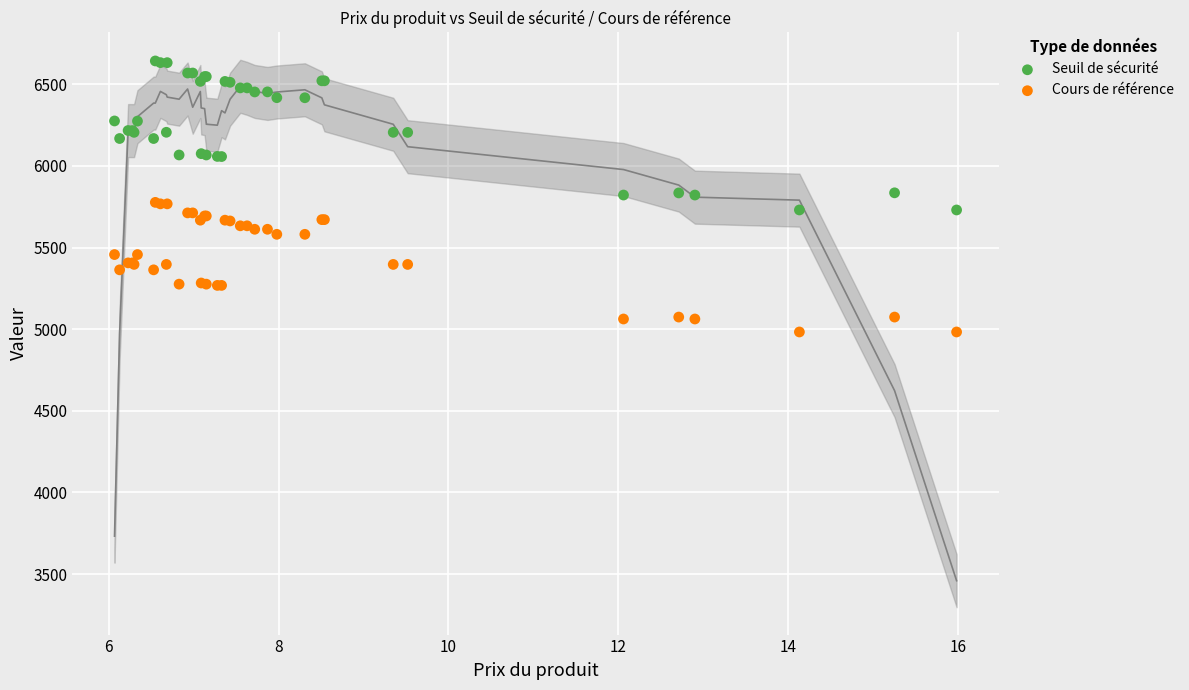

Which series reaches the maximum Y coordinate?

Seuil de sécurité